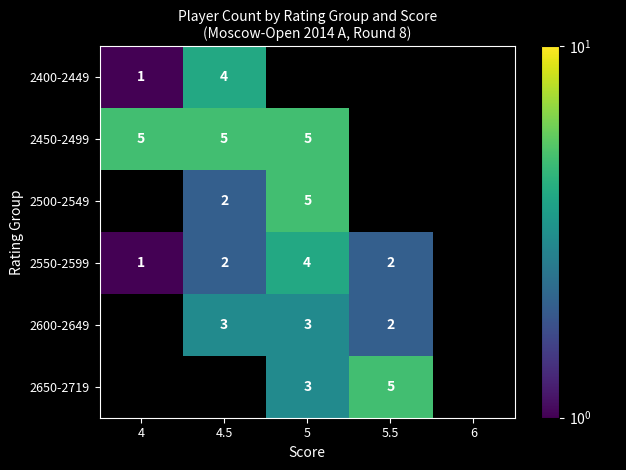

The value of 2550-2599 at 4 is 0. True or false?

False